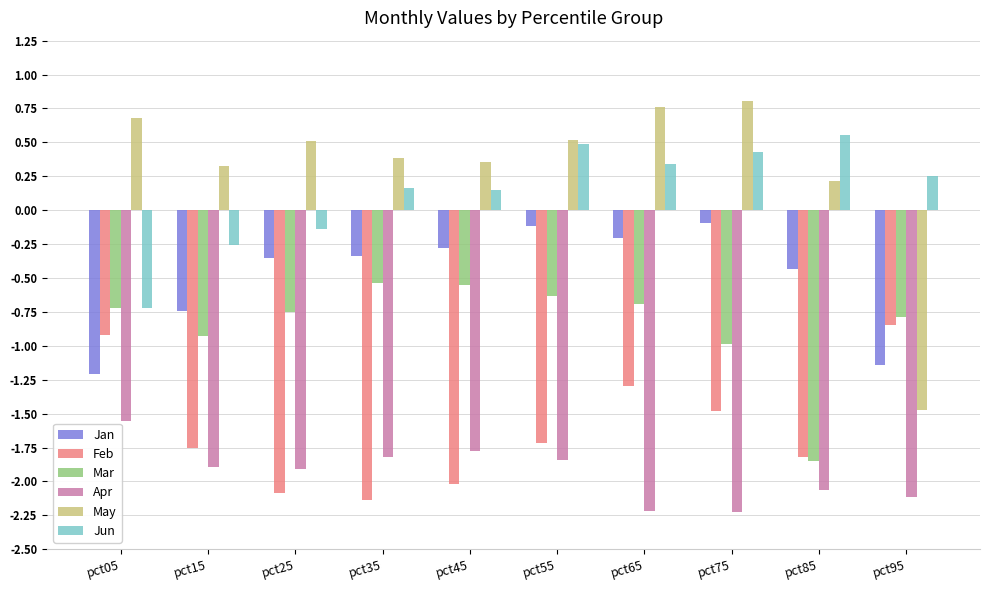

True or false: Feb has a value of -2.1 at pct35.

True